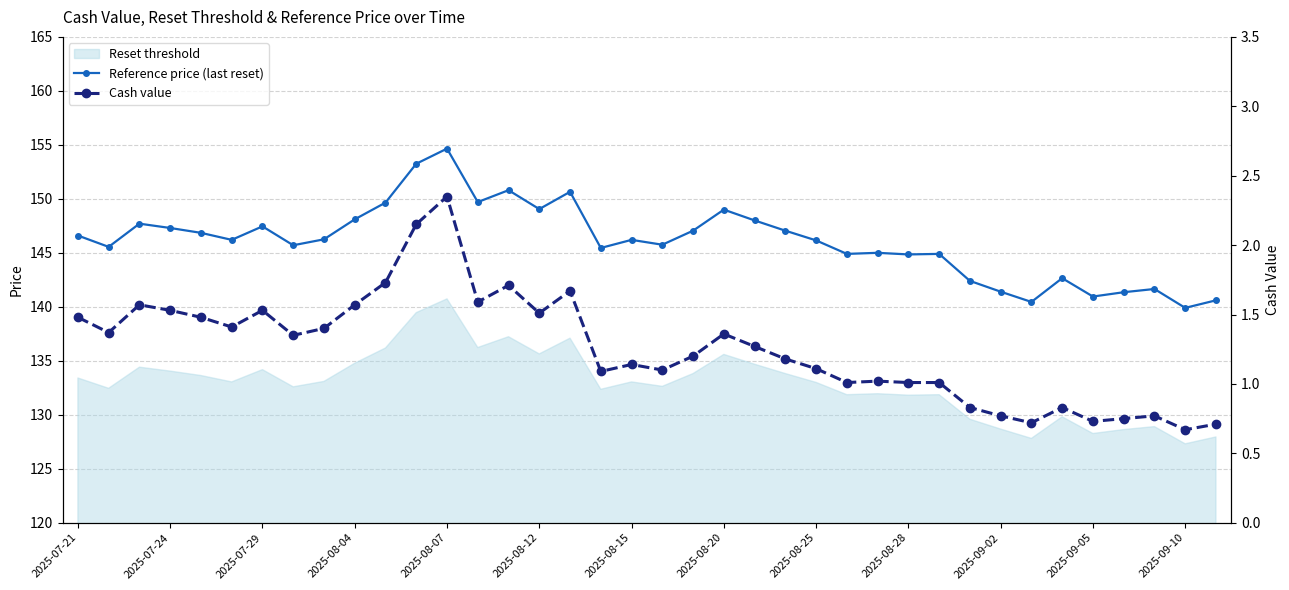

Reading right to left, transcribe all the data shown in this chart.

Reference price (last reset): 140.6	139.9	141.7	141.3	140.9	142.7	140.4	141.4	142.4	144.9	144.8	145.0	144.9	146.2	147.1	148.0	149.0	147.1	145.8	146.2	145.4	150.7	149.1	150.8	149.7	154.7	153.2	149.7	148.1	146.2	145.7	147.4	146.2	146.8	147.3	147.7	145.6	146.6
Cash value: 0.7	0.7	0.8	0.8	0.7	0.8	0.7	0.8	0.8	1.0	1.0	1.0	1.0	1.1	1.2	1.3	1.4	1.2	1.1	1.1	1.1	1.7	1.5	1.7	1.6	2.4	2.1	1.7	1.6	1.4	1.4	1.5	1.4	1.5	1.5	1.6	1.4	1.5